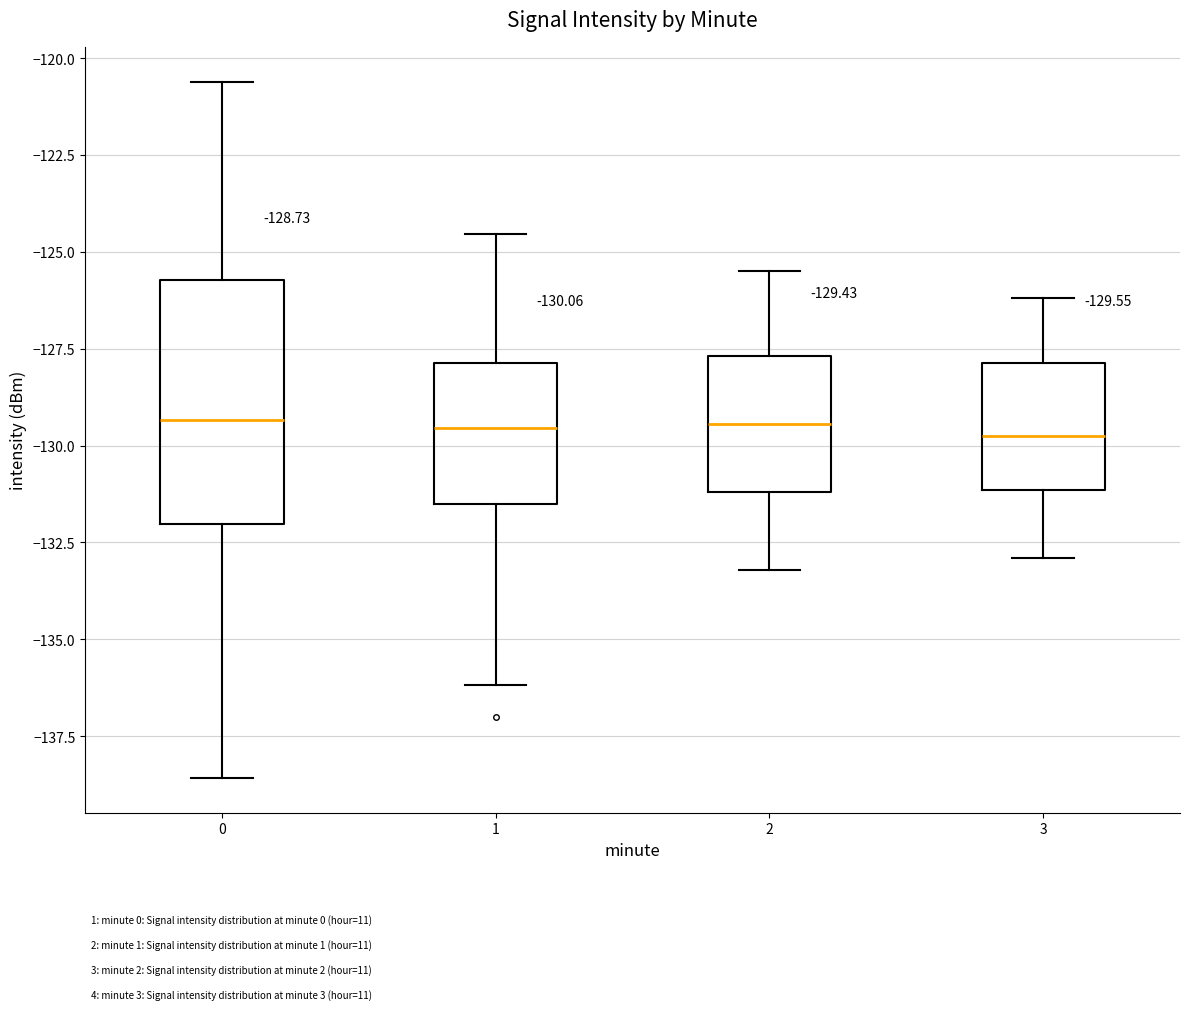

Which box is the tallest, from its lower edge to its upper edge?

0